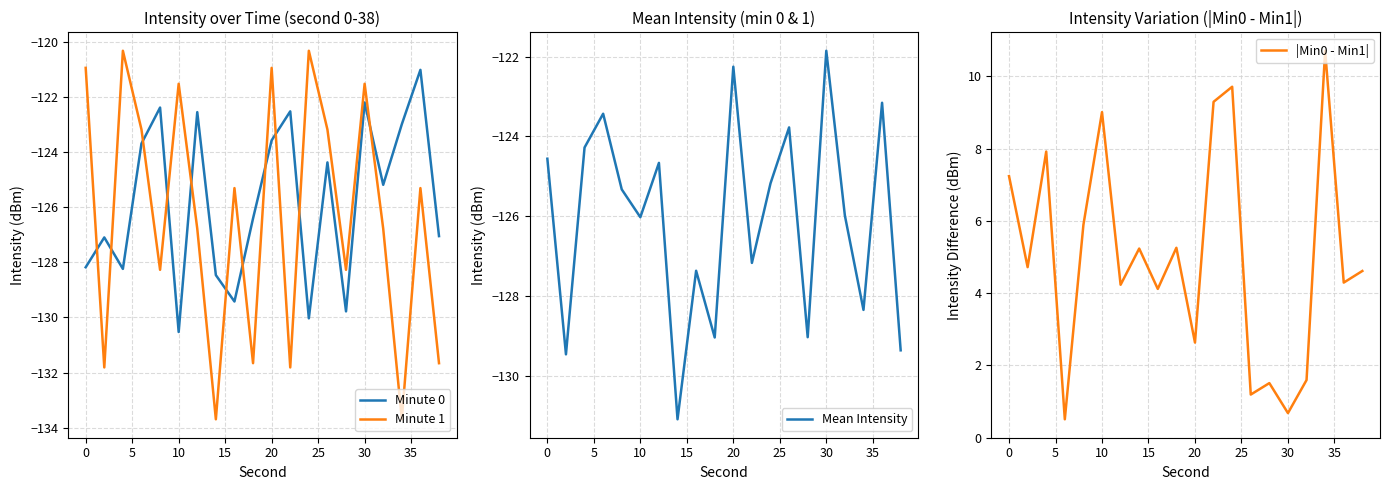

What is the minimum value shown in the chart?

-133.7